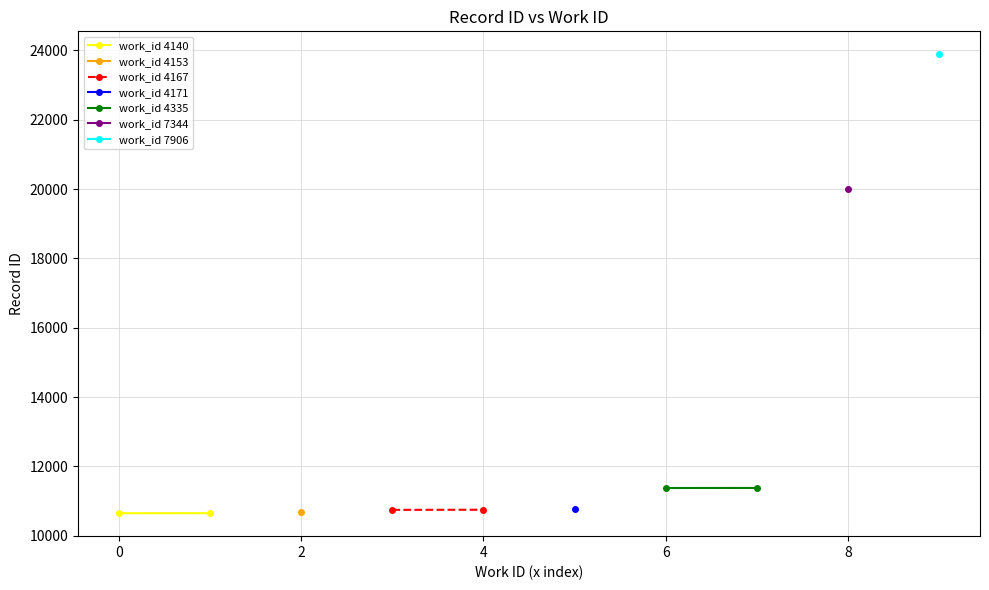

Is this an area chart (filled region under the line)?

No